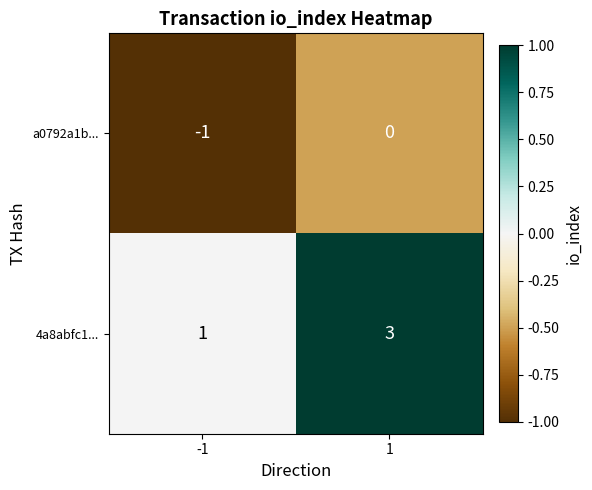

What is the sum of all 4a8abfc1... values?

4